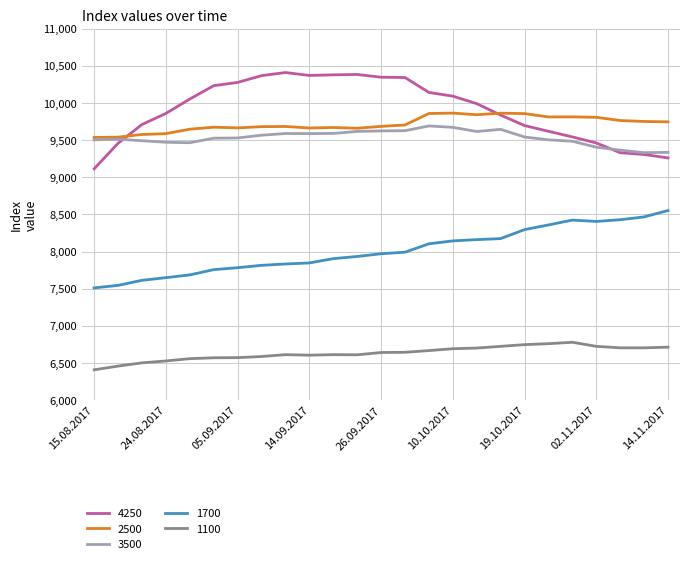

Which series has the widest spread of values?

4250